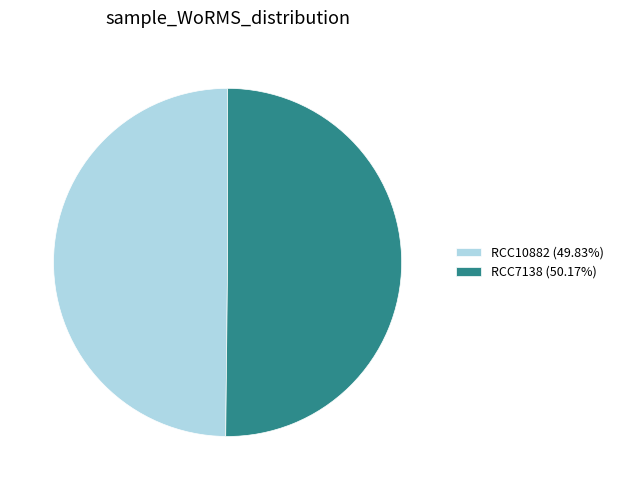

How many segments does this pie chart have?

2